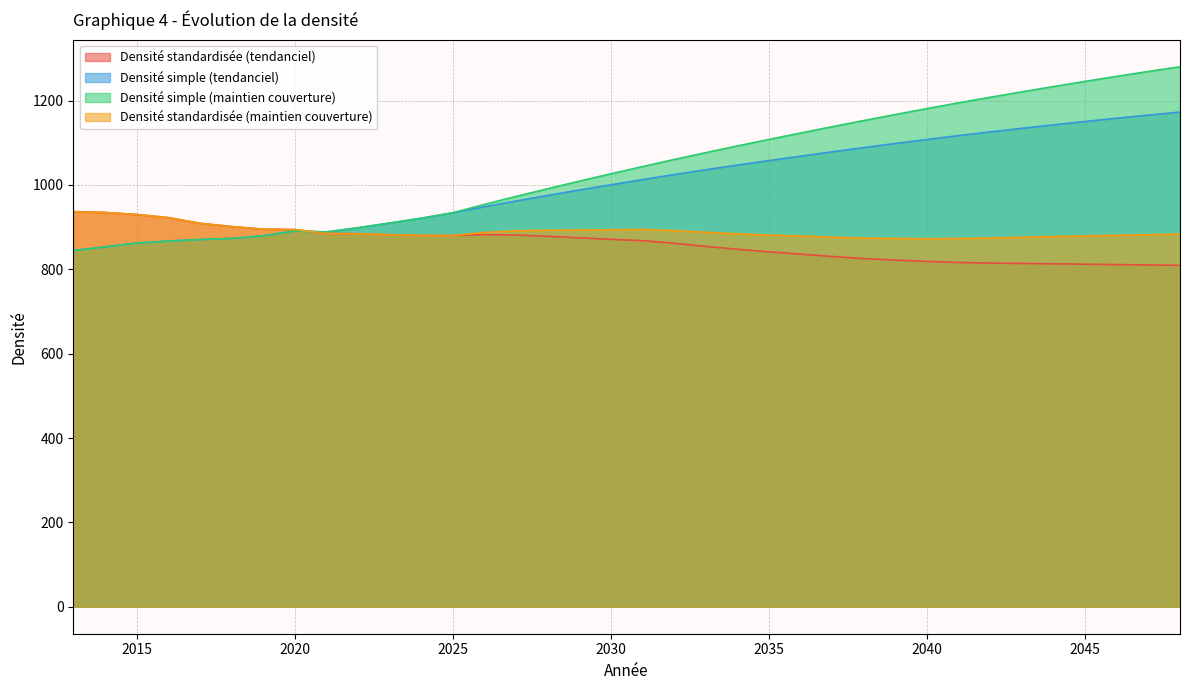

At 2016, list the series in order from largest to smallest.

Densité standardisée (tendanciel), Densité standardisée (maintien couverture), Densité simple (tendanciel), Densité simple (maintien couverture)